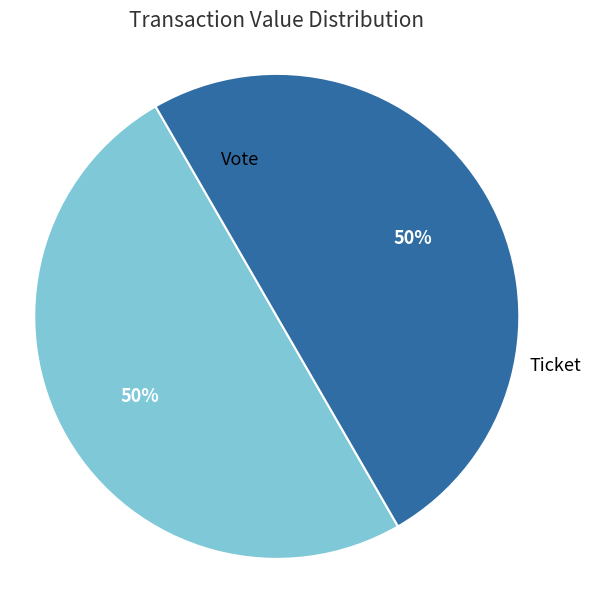

To the nearest percent, what is the average slice percentage?

50%